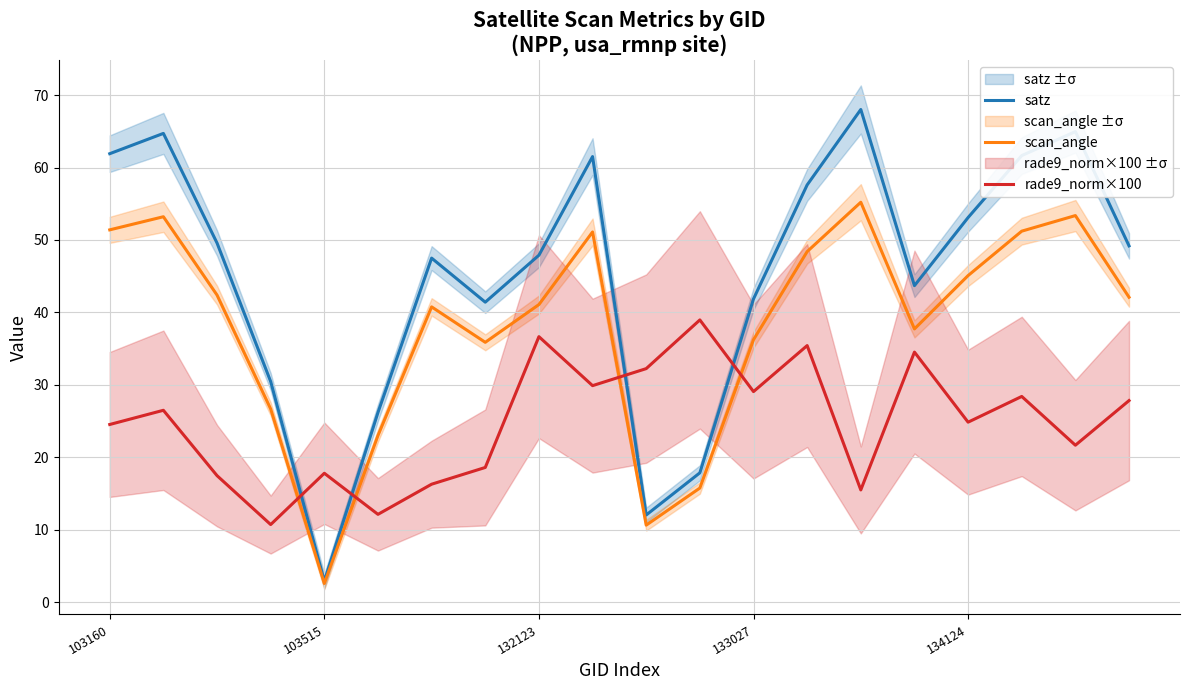

What is the lowest value of the scan_angle series?

2.6